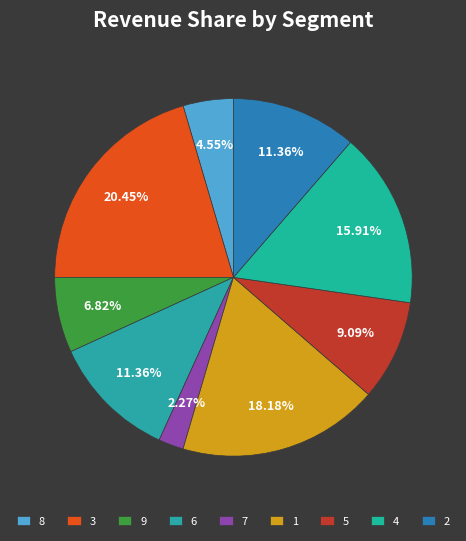

Approximately how many times larger is the value at 8 compared to 9?

0.7